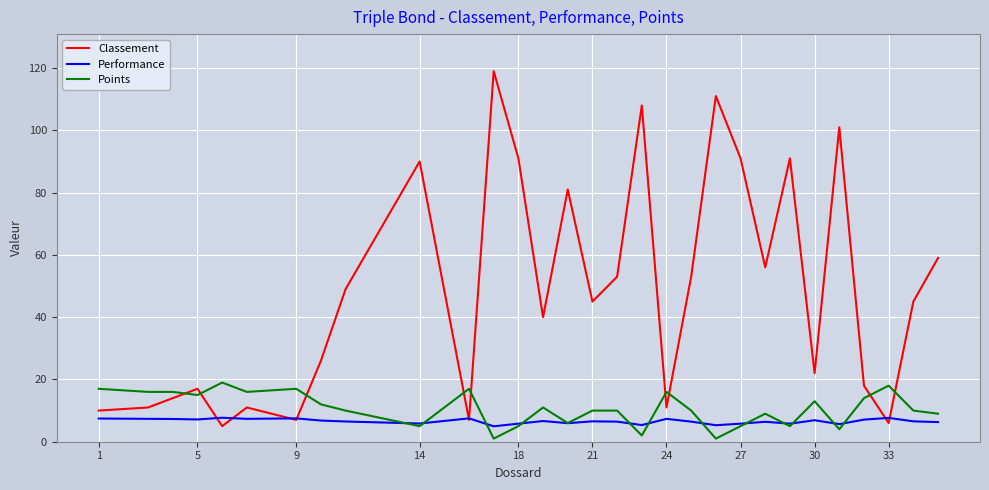

Which series has the largest range (max minus min)?

Classement